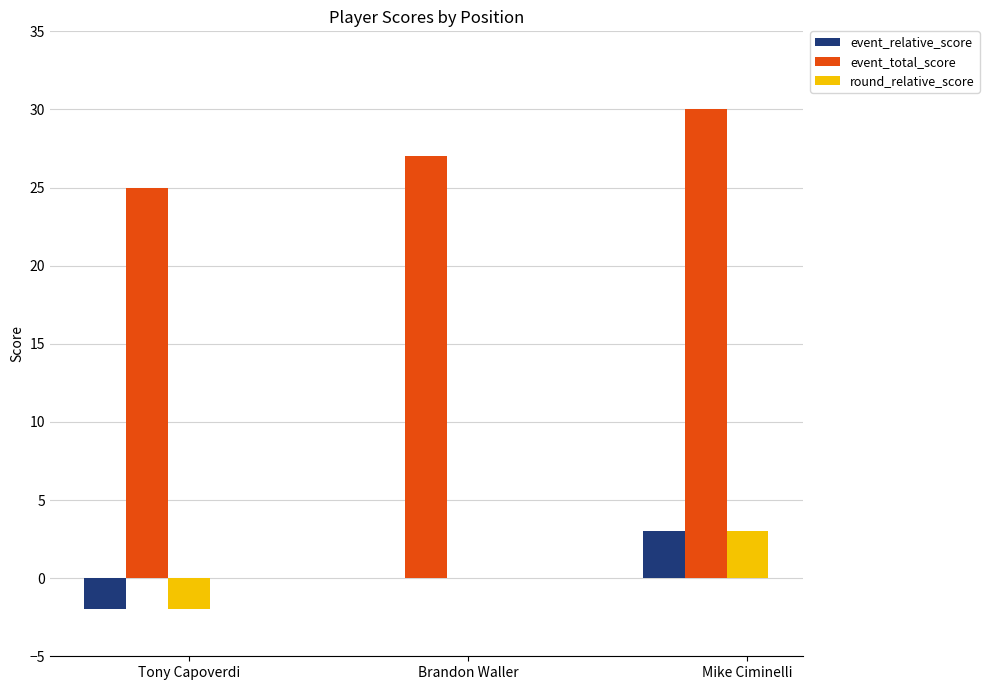

At which category is the sum across all series the highest?

Mike Ciminelli